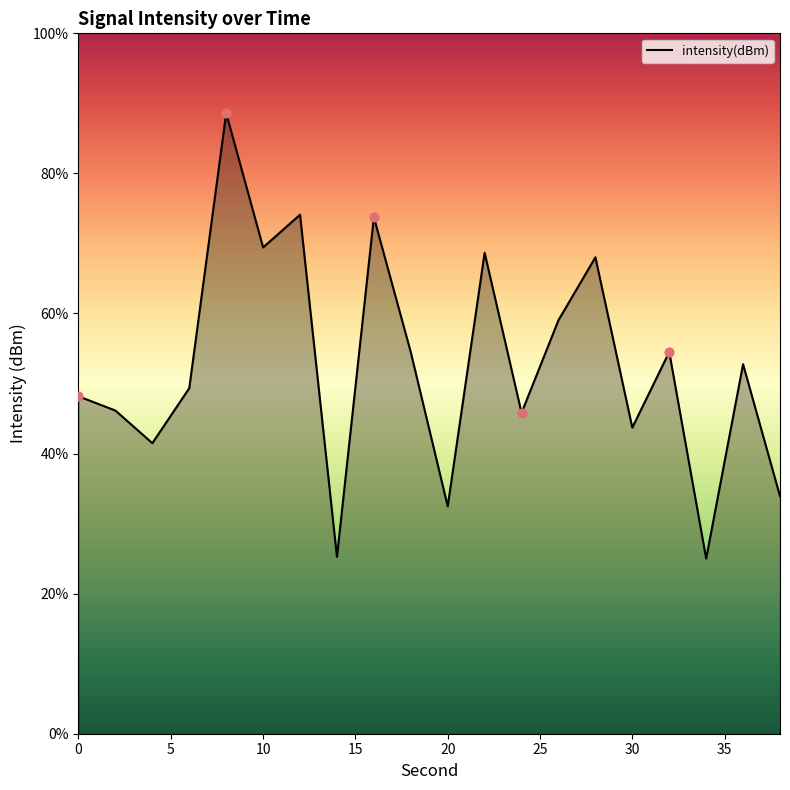

Which has a higher value, 10 or 14?

10